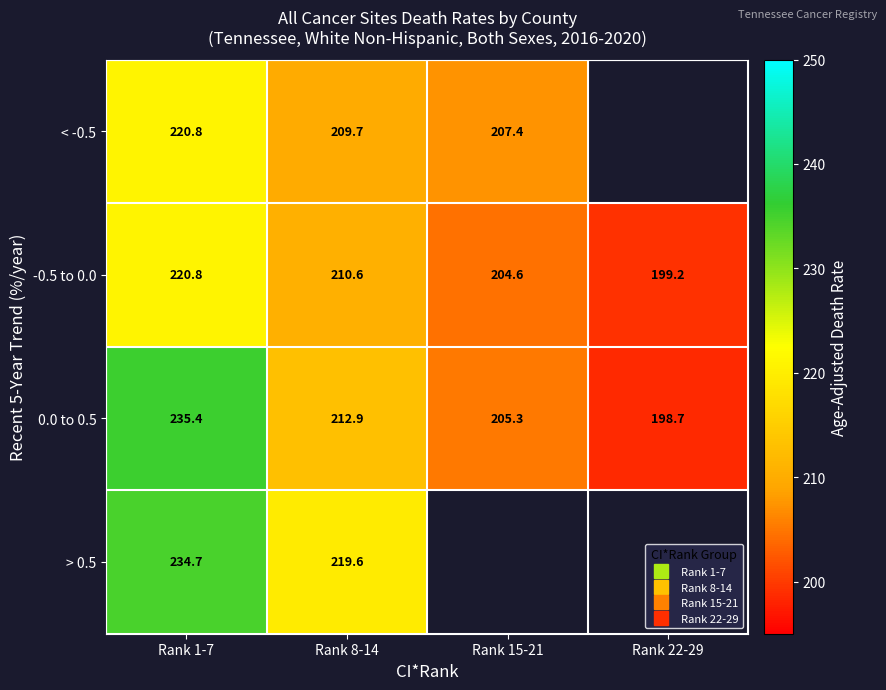

Which series has the largest range (max minus min)?

0.0 to 0.5